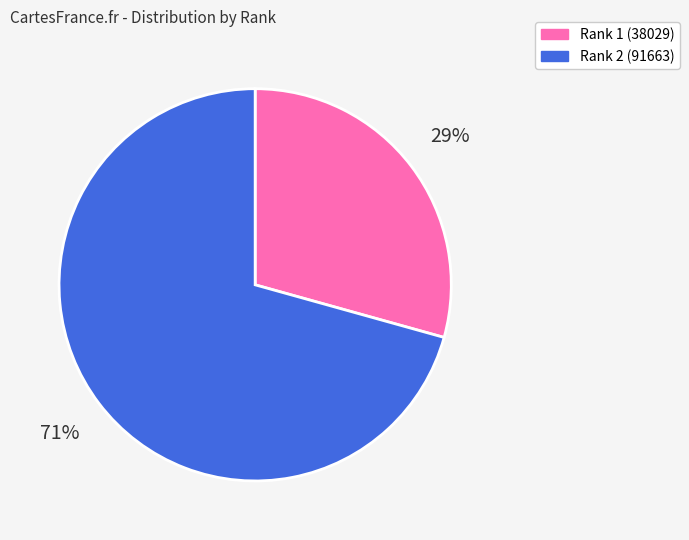

Is there a majority slice in this chart?

Yes